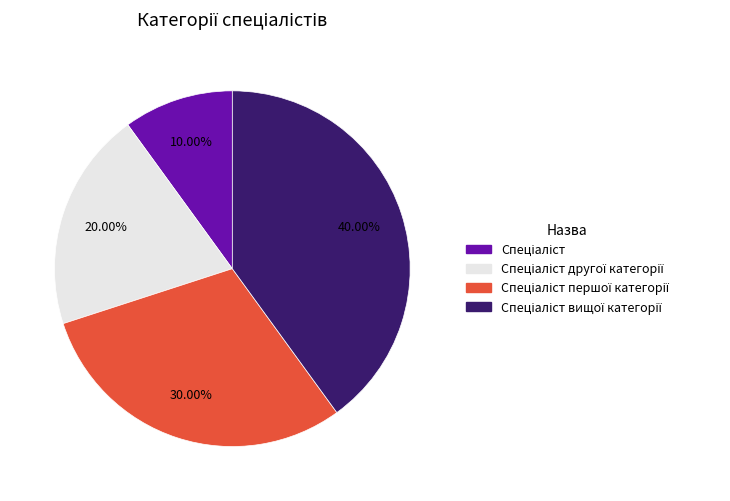

Is there a majority slice in this chart?

No